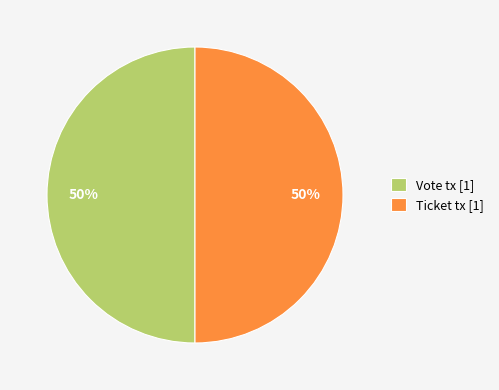

To the nearest percent, what portion does Vote tx [1] represent?

50%